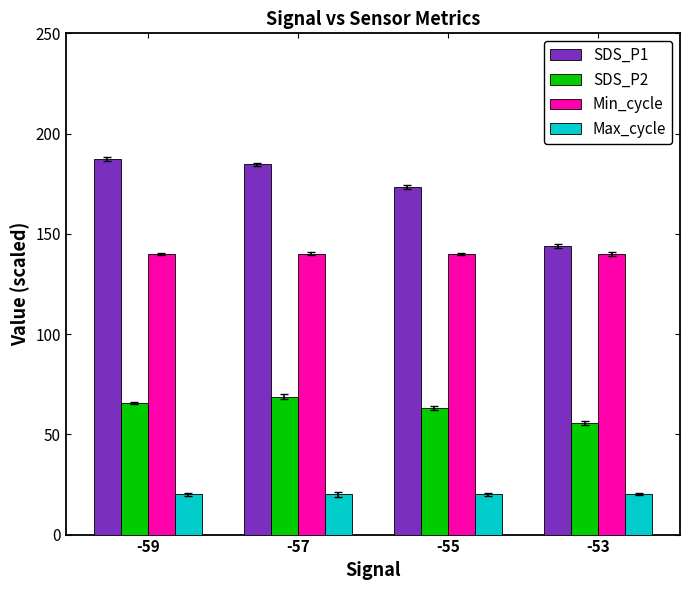

What is the spread (max minus min) of values at -59?

167.5